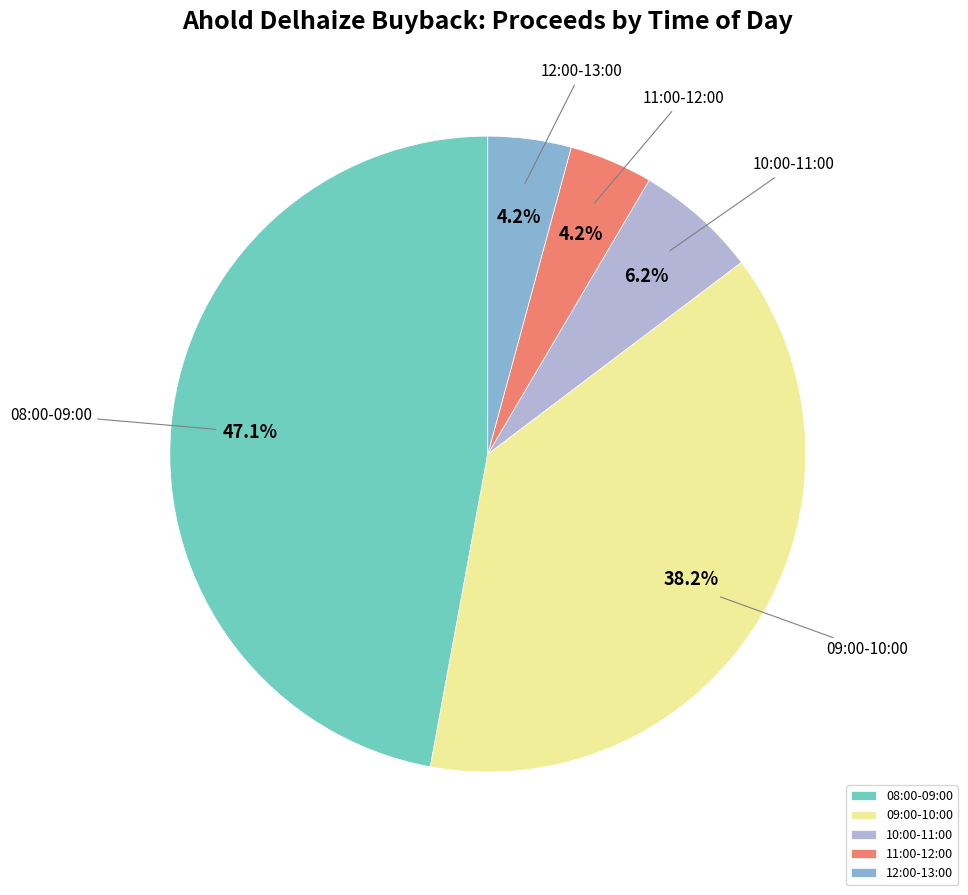

Does 11:00-12:00 account for over 50% of the chart?

No